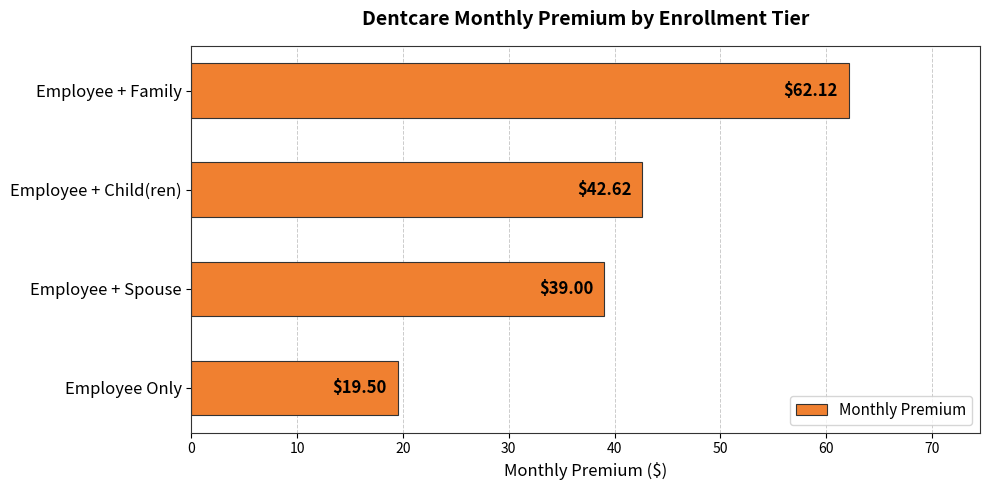

What is the ratio of the value at Employee + Family to the value at Employee + Child(ren)?

1.5